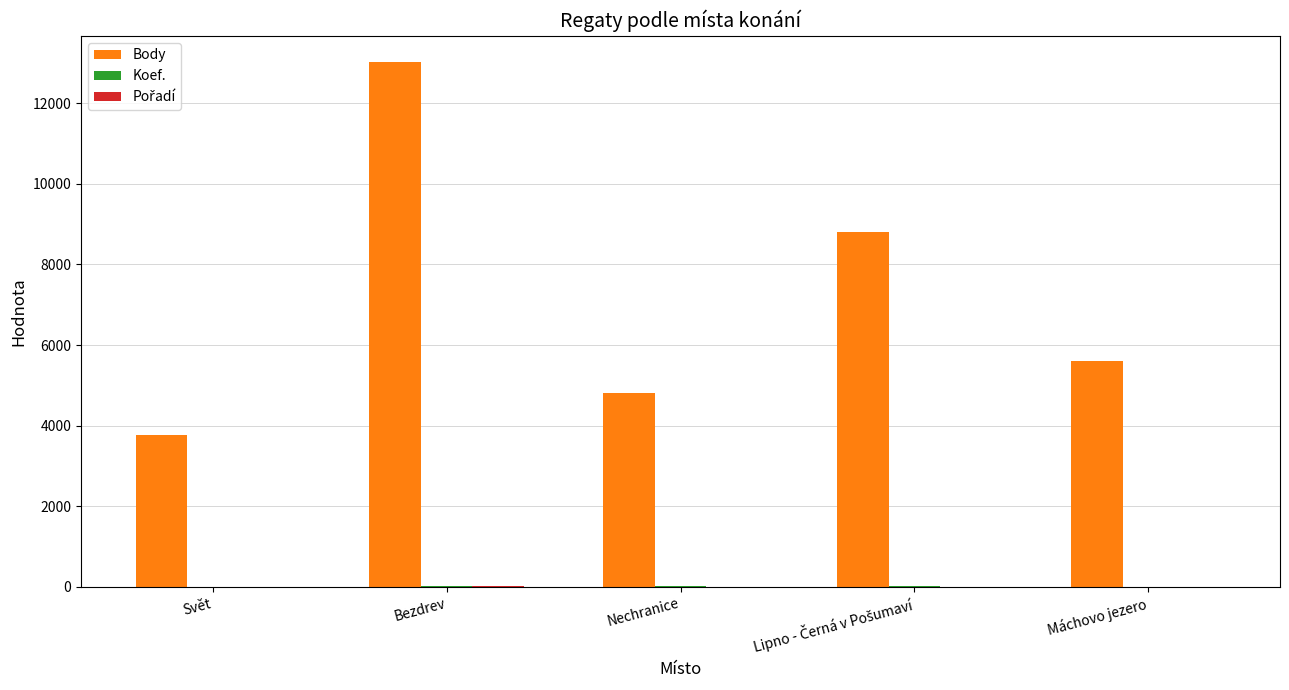

Which series has the largest total across all categories?

Body